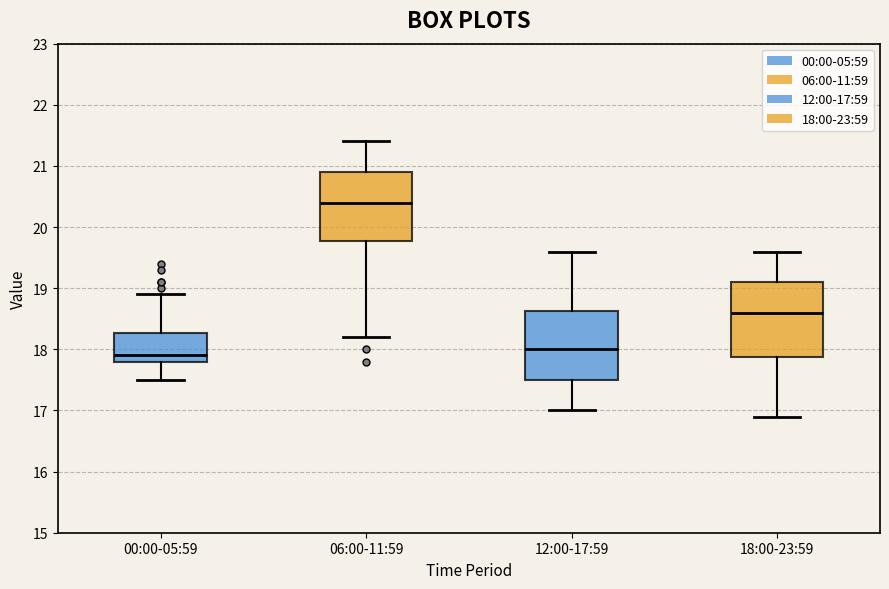

Which box's median line is the lowest?

00:00-05:59